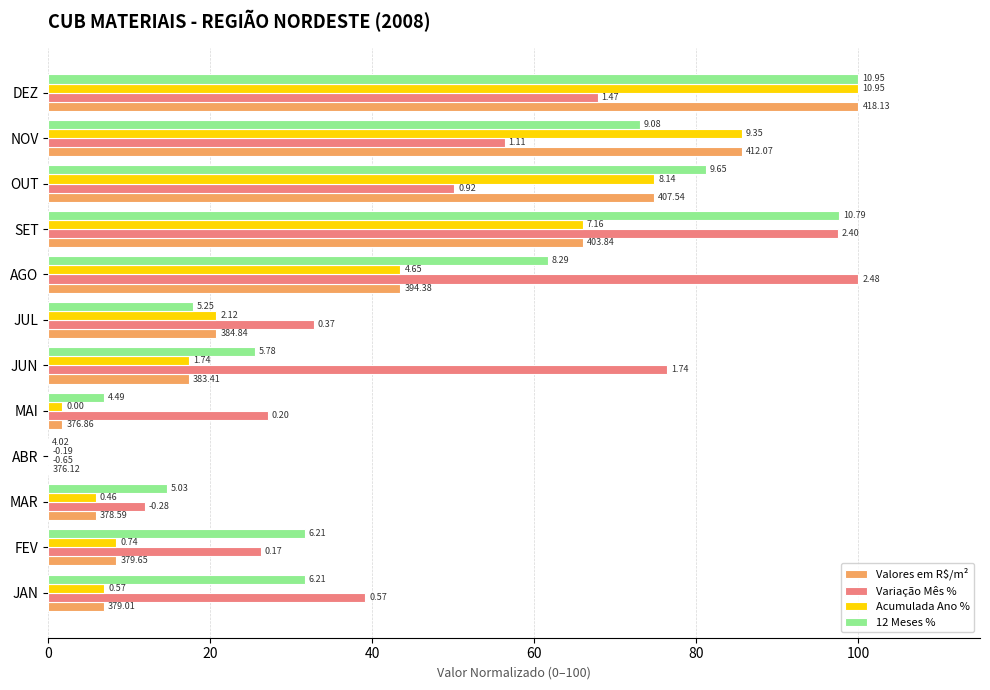

What position from the left is MAR?

3